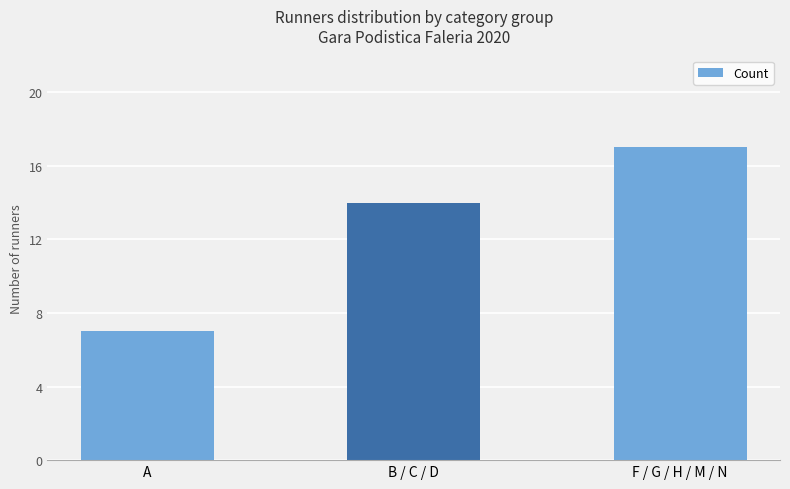

What is the label of the 2nd bar from the right?

B / C / D